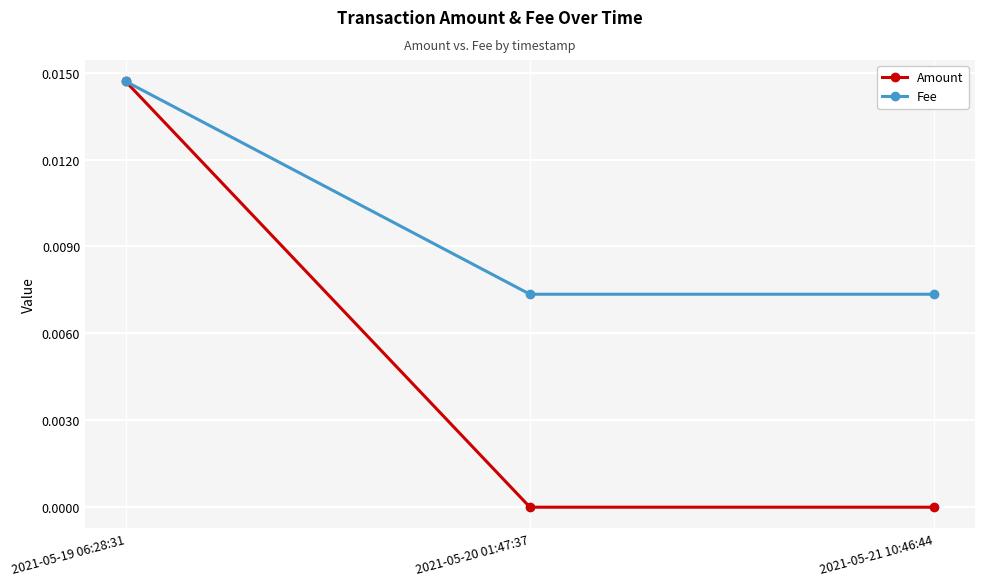

What are all the series names shown in the legend?

Amount, Fee